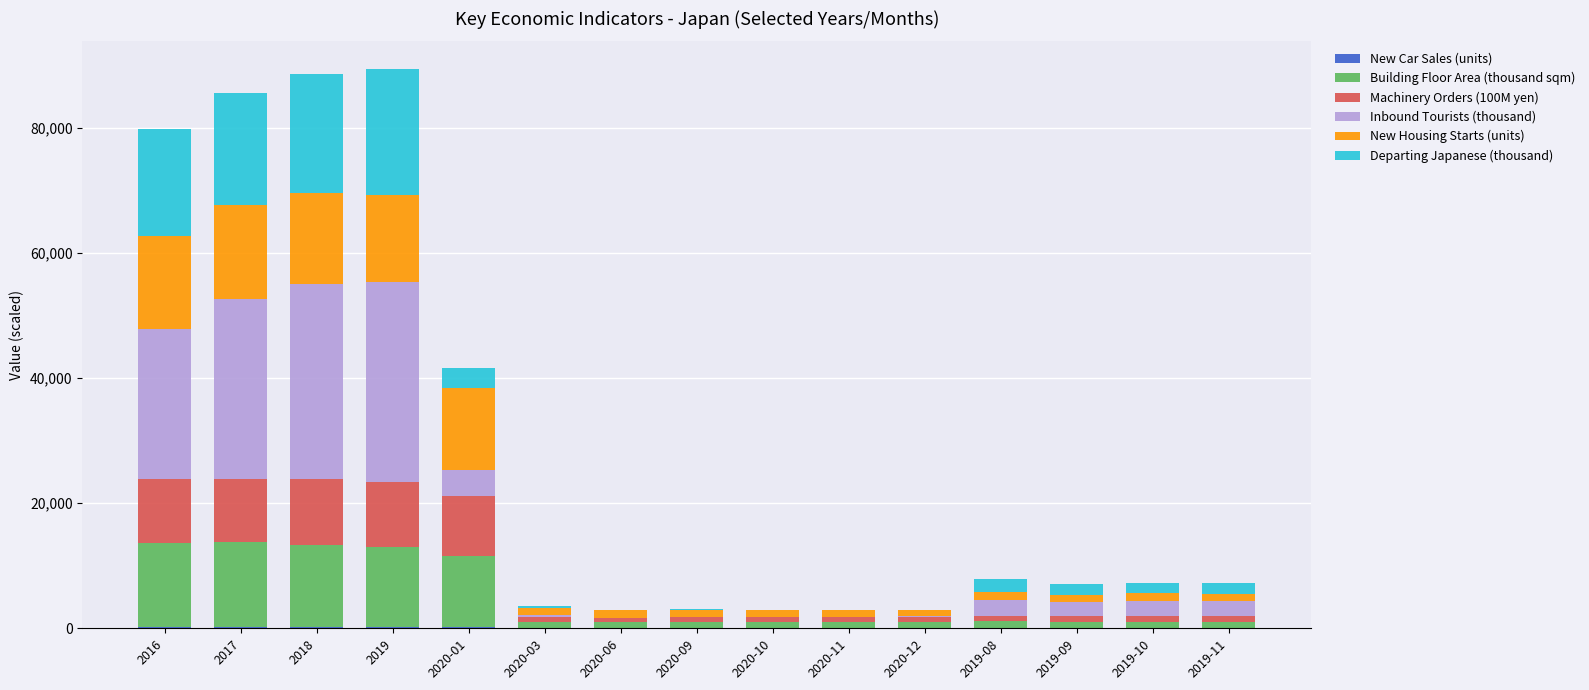

What is the difference between the maximum and minimum values in the Machinery Orders (100M yen) series?

9802.5